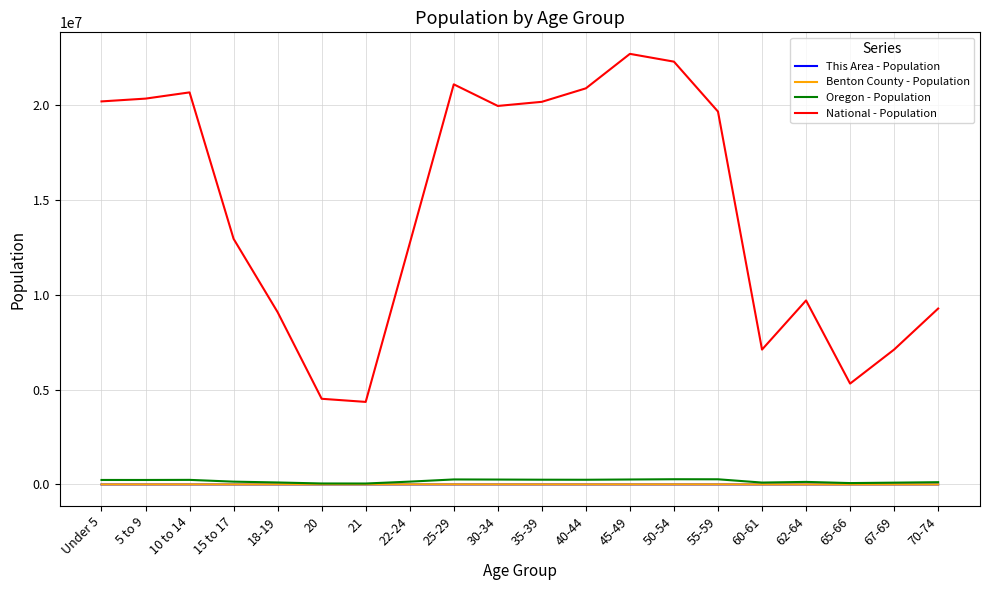

What is the greatest value displayed?

22708591